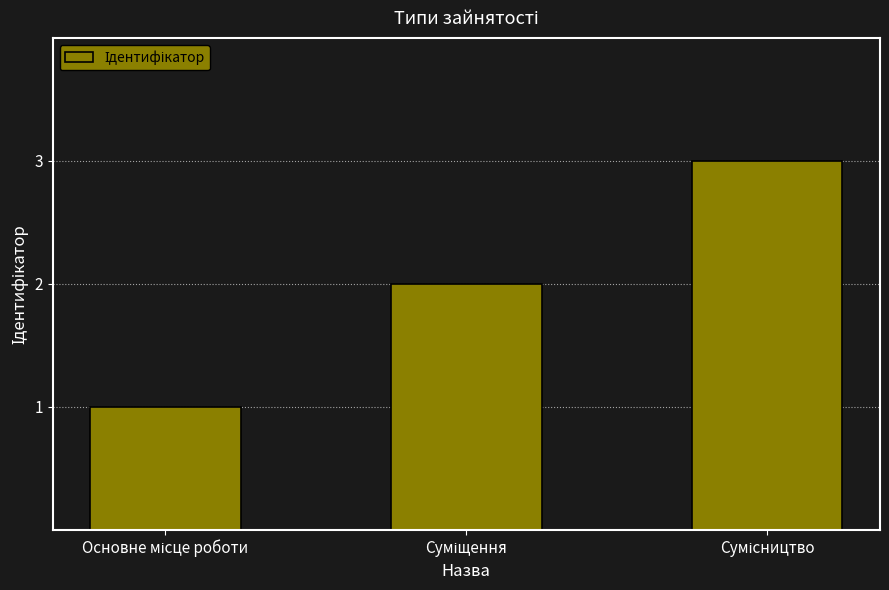

What is the maximum value shown in the chart?

3